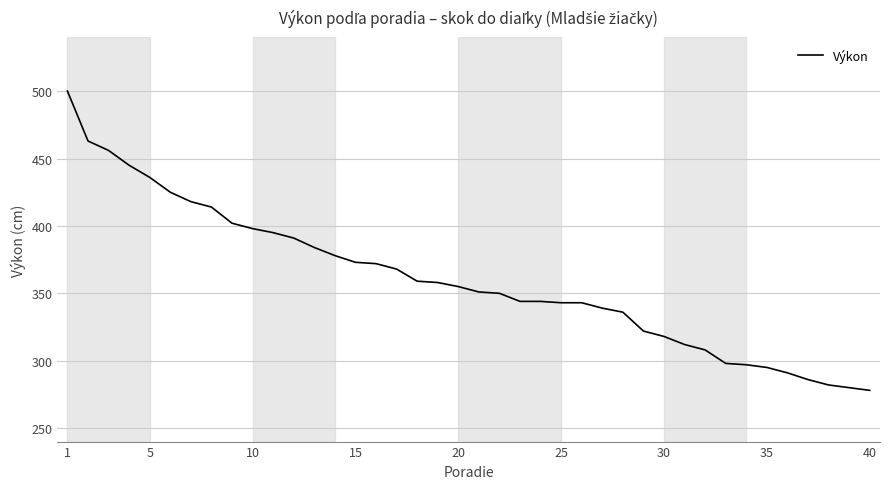

What is the greatest value displayed?

500